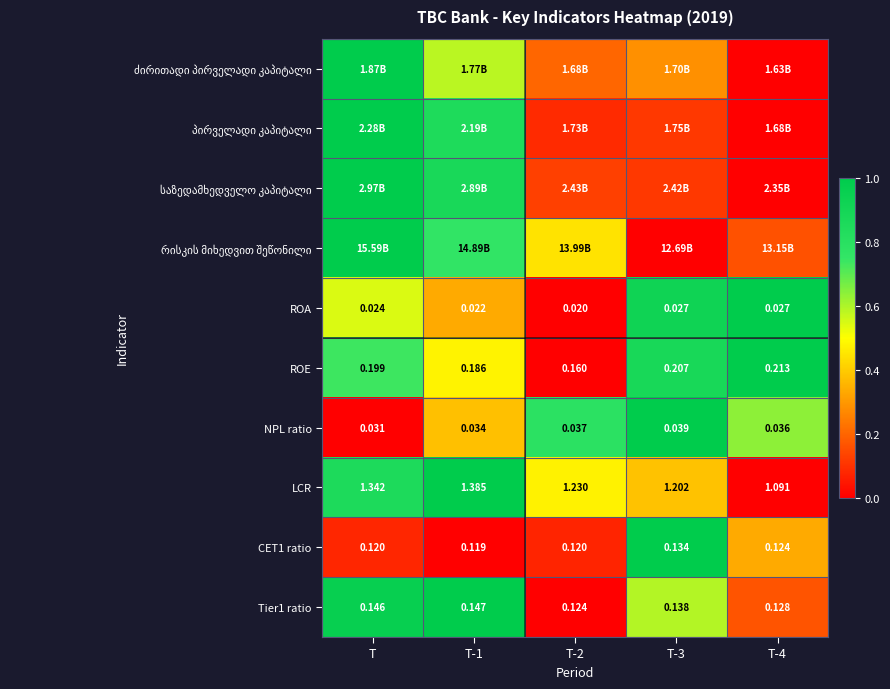

At which category is the sum across all series the highest?

T